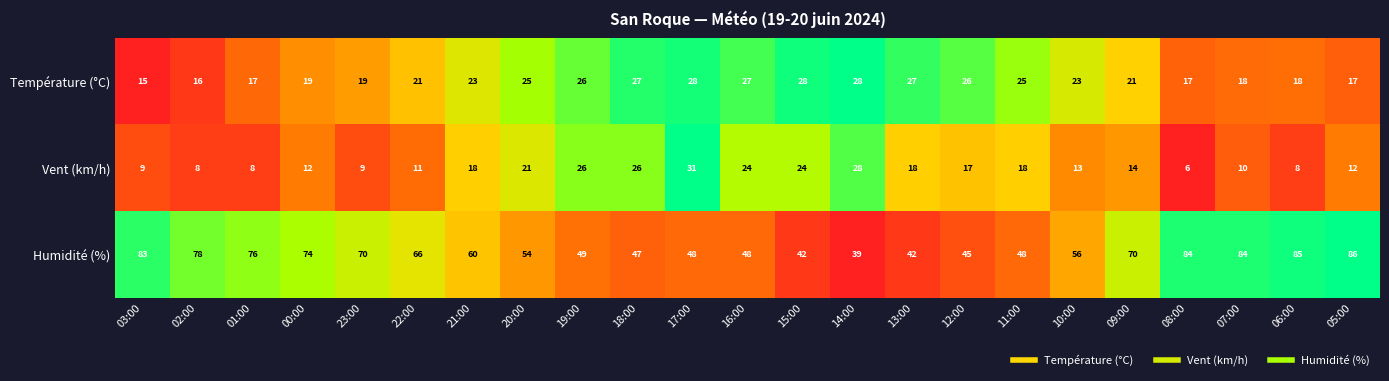

Which series has the widest spread of values?

Humidité (%)